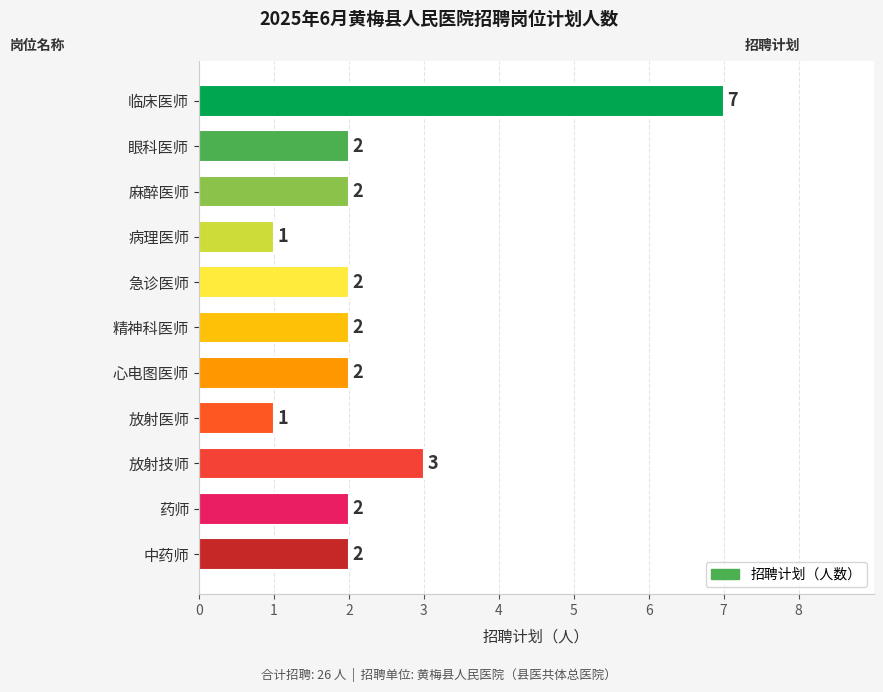

Reading top to bottom, what are all the values shown in this chart?

临床医师=7	眼科医师=2	麻醉医师=2	病理医师=1	急诊医师=2	精神科医师=2	心电图医师=2	放射医师=1	放射技师=3	药师=2	中药师=2